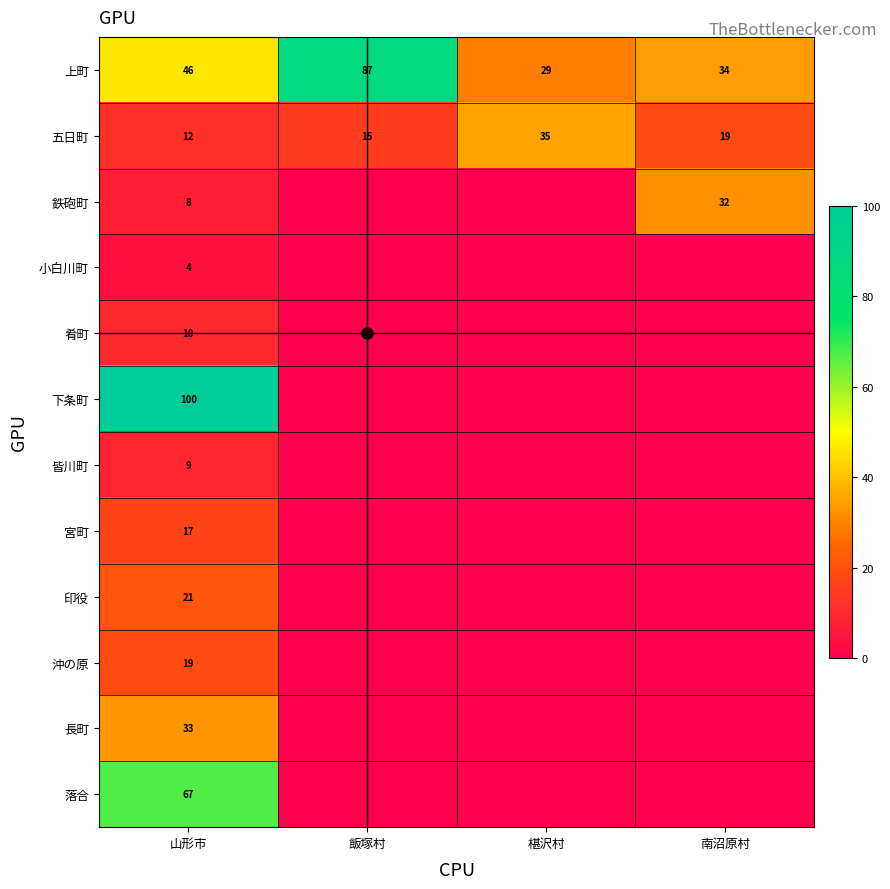

What is the total value across all series at 山形市?

346